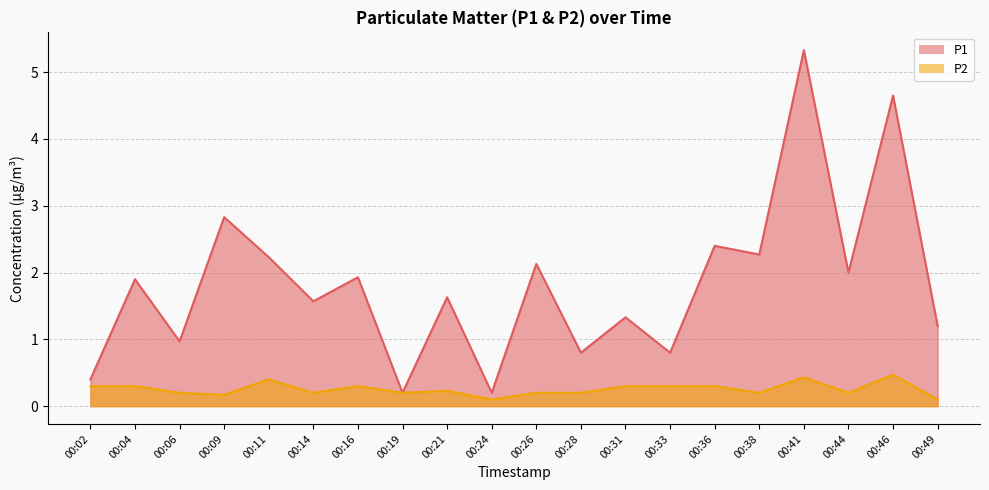

Rank the series by their maximum value, from lowest to highest.

P2, P1